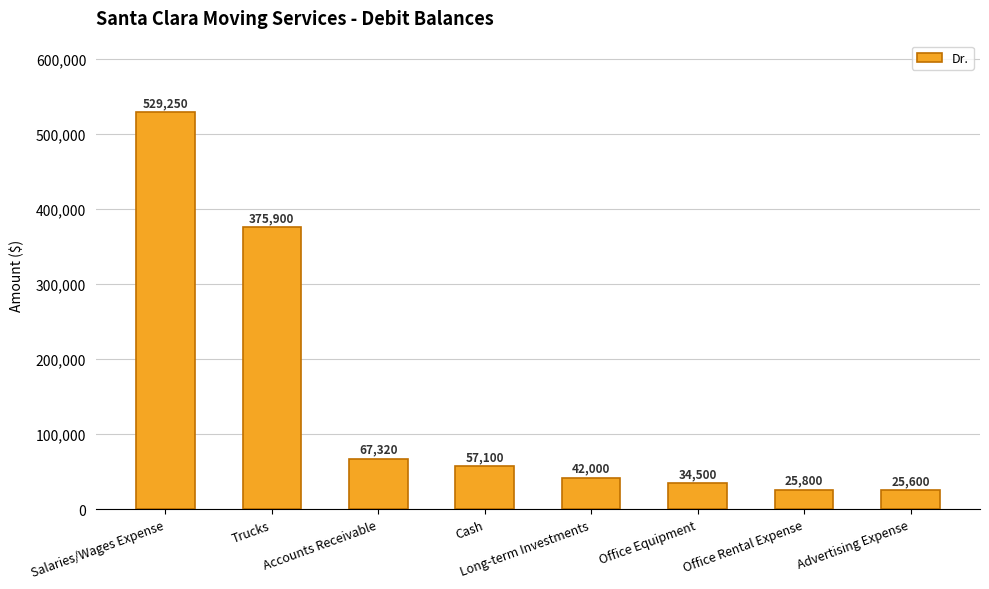

What is the sum of the values at Accounts Receivable and Trucks?

443220